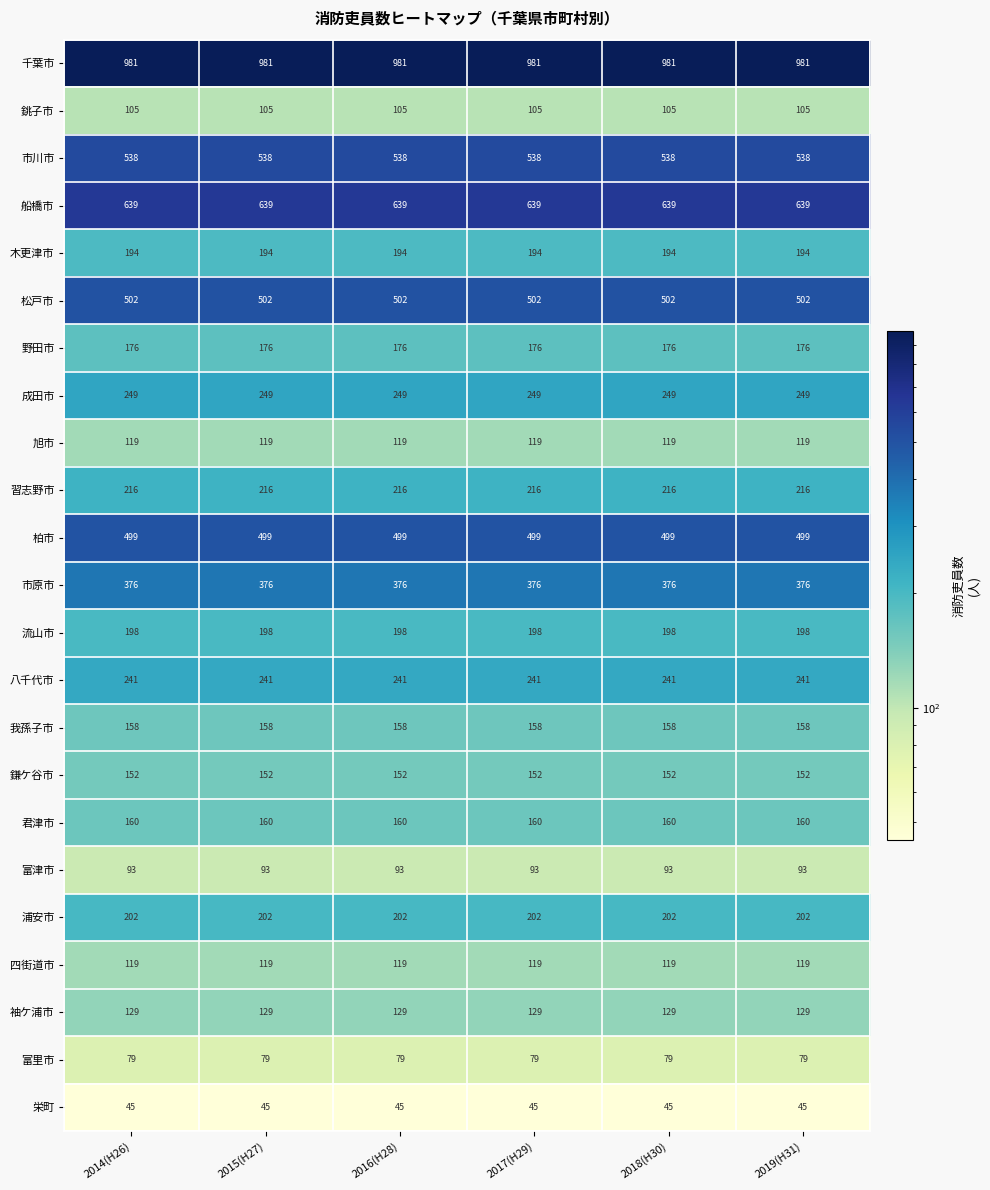

What is the smallest value displayed?

45